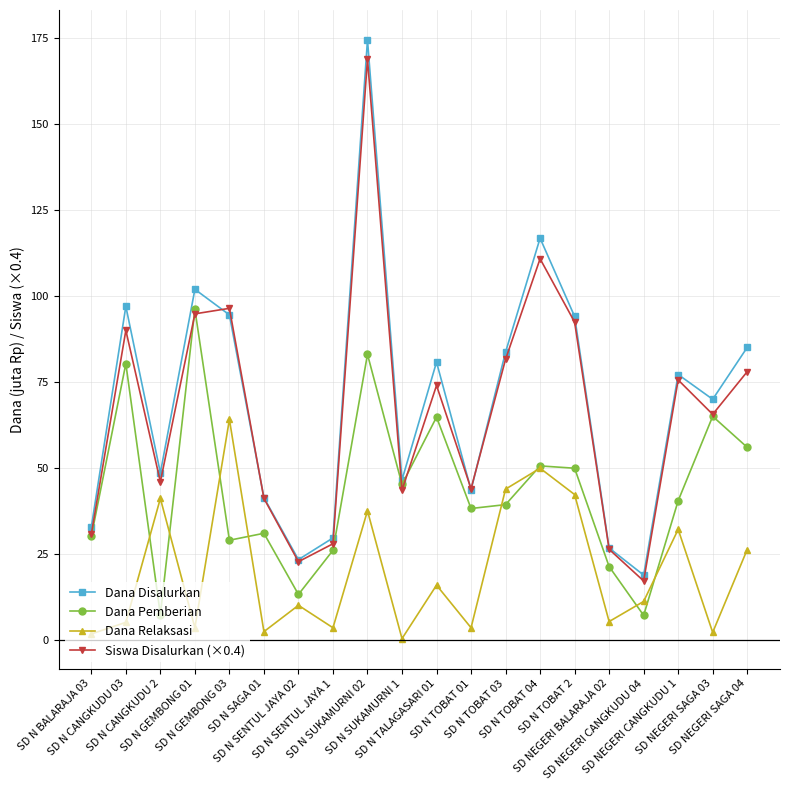

Is it true that Dana Disalurkan equals 116.8 at SD N TOBAT 04?

True